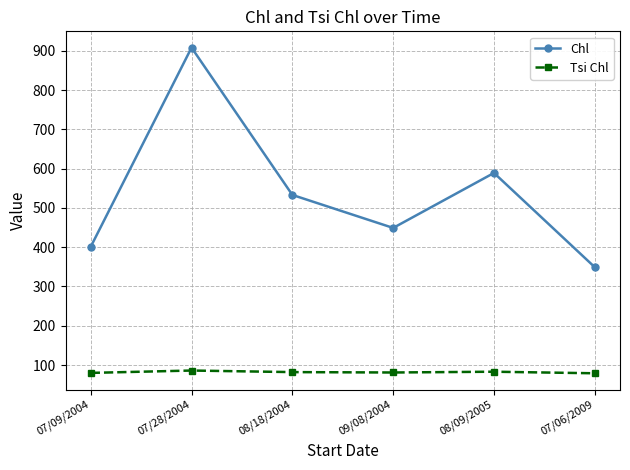

What is the minimum value shown in the chart?

79